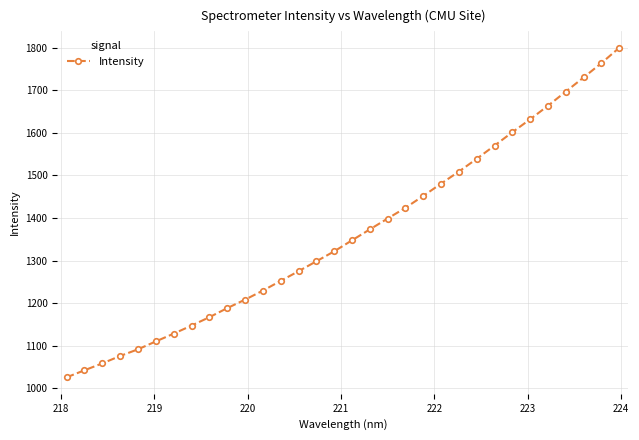

How many lines are shown in the chart?

1